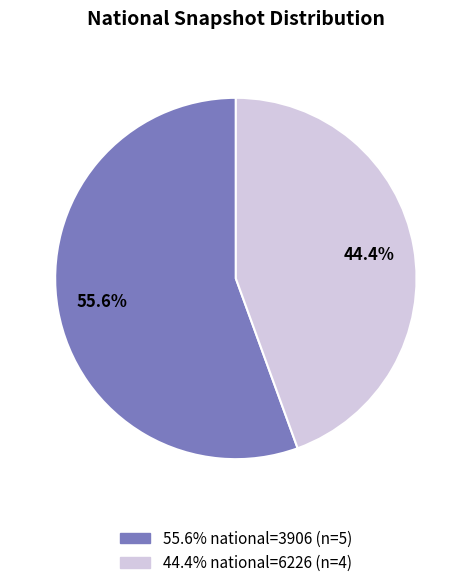

Does any single category account for the majority?

Yes